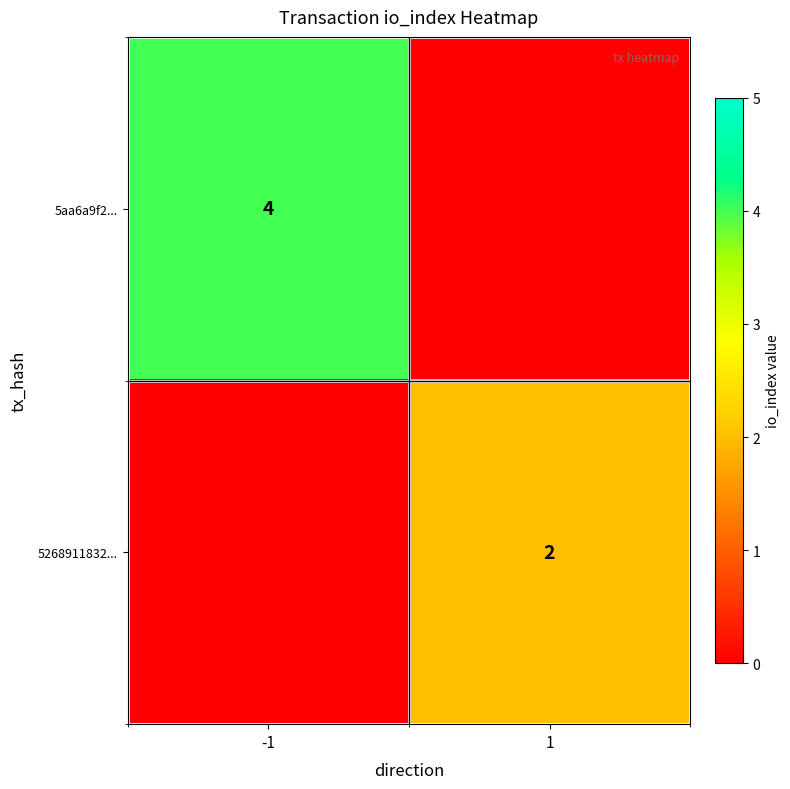

What is the greatest value displayed?

4.0